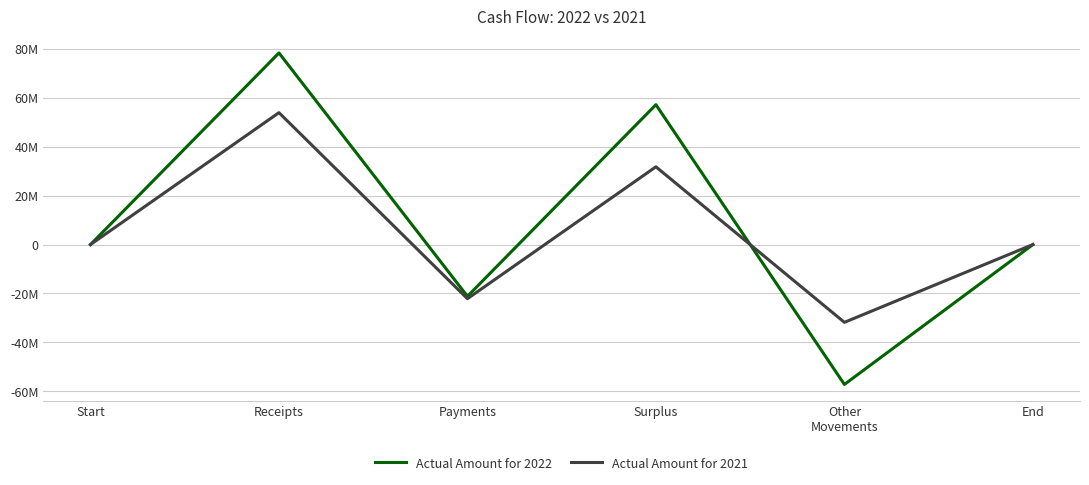

Does the chart display data point markers on the line(s)?

No